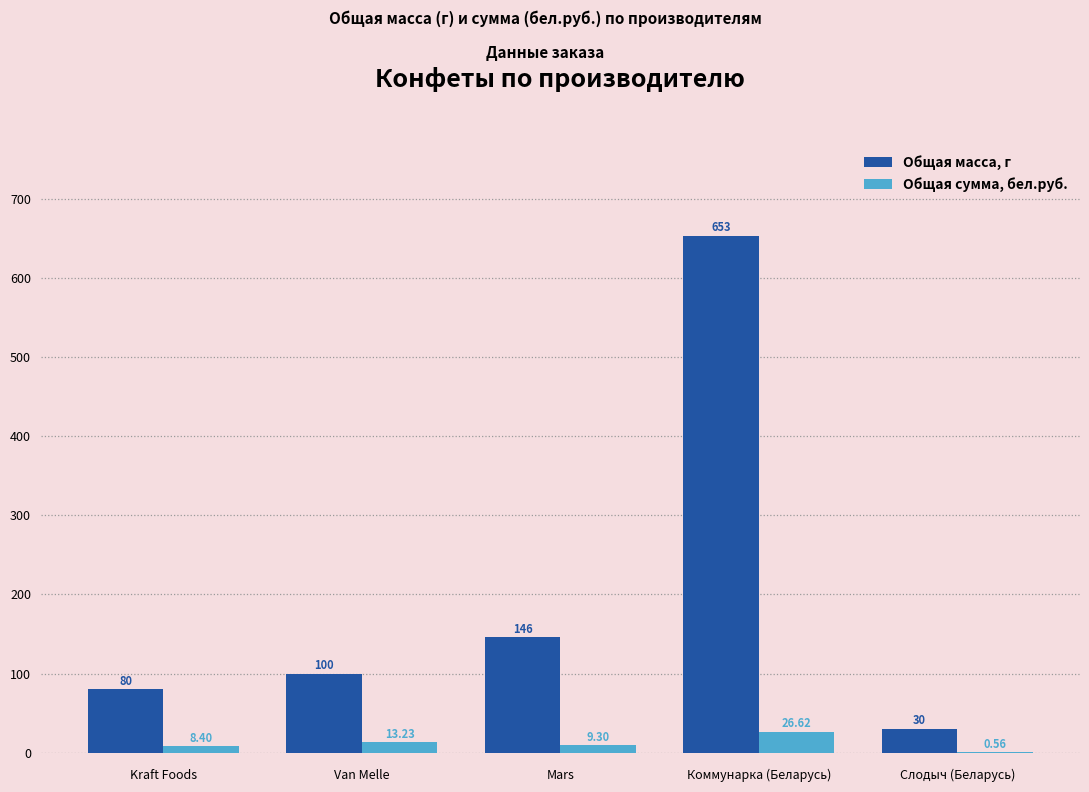

At which label is Общая масса, г closest to 341?

Mars